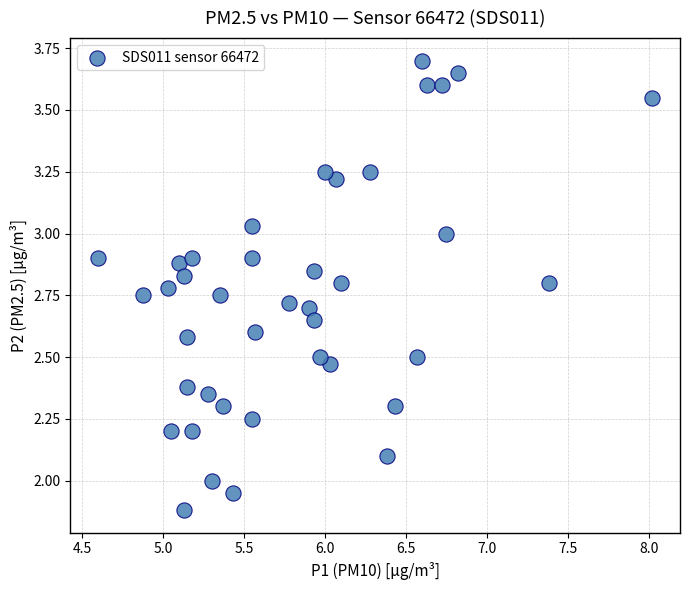

What is the range of Y values (max minus min)?

1.8